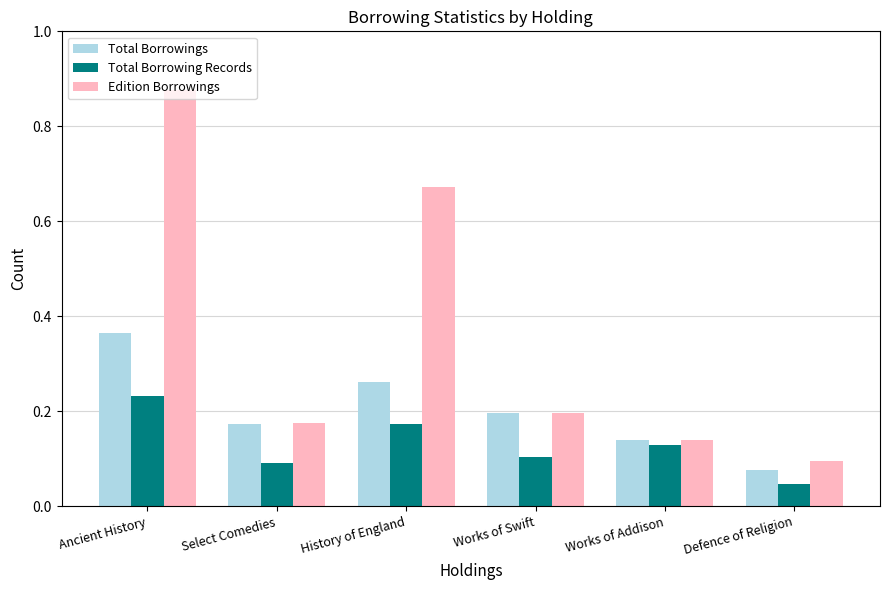

The Total Borrowings series shows 0.2 at Ancient History. True or false?

False